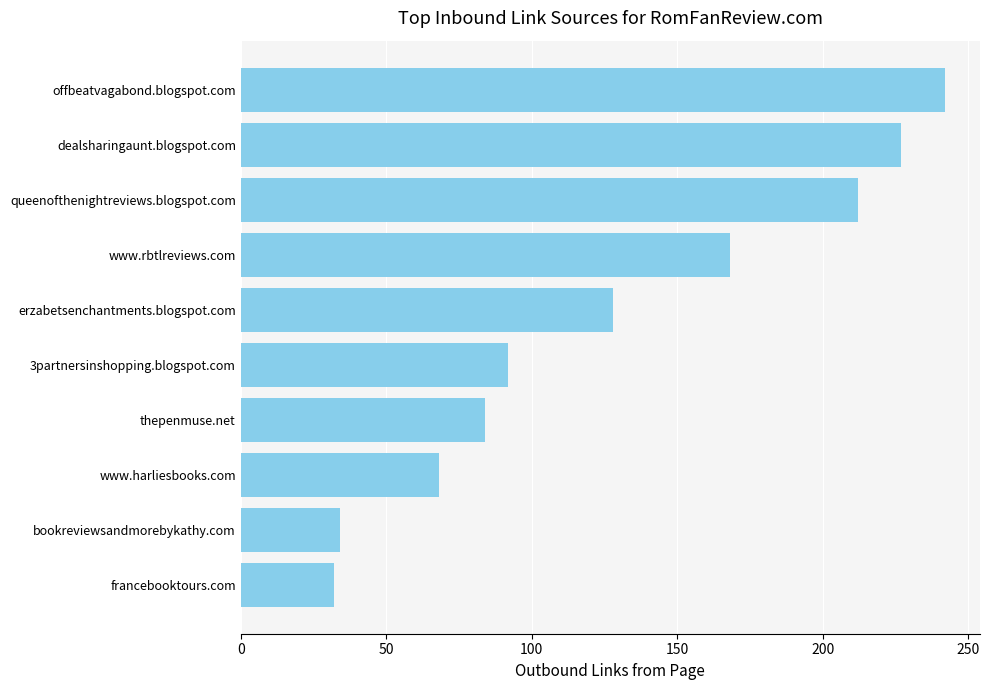

What is the sum of the values at bookreviewsandmorebykathy.com and erzabetsenchantments.blogspot.com?

162